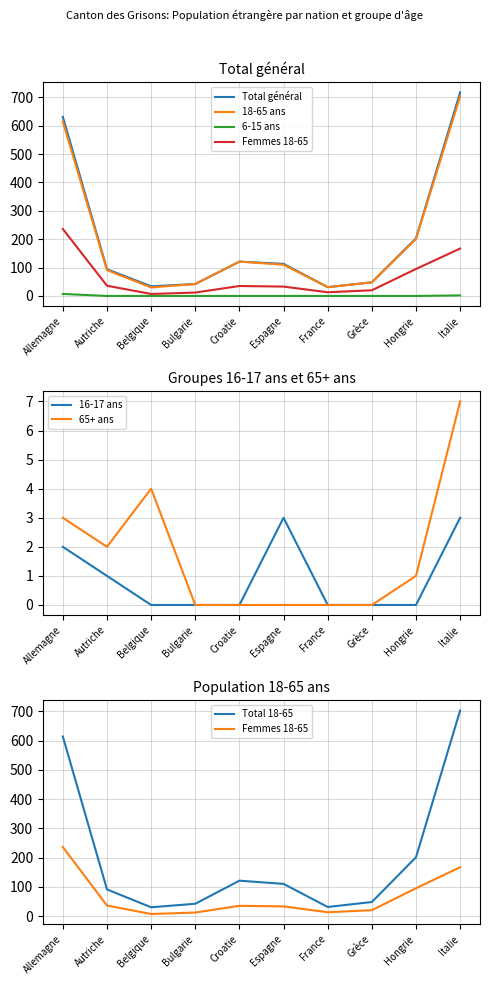

What is the difference between the second highest and second lowest values in the Total (6-15 ans) series?

2